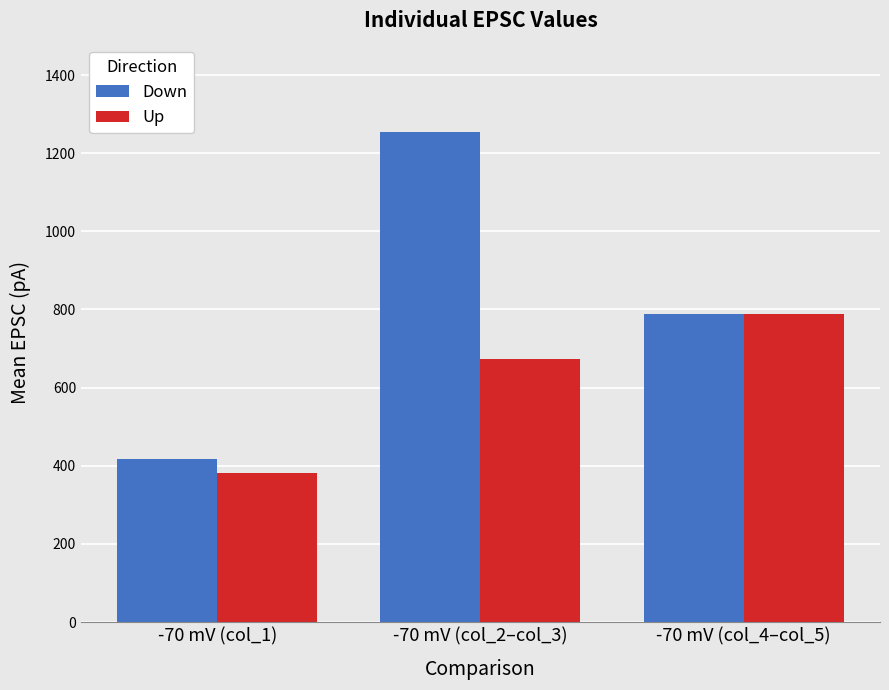

What is the smallest value displayed?

382.5